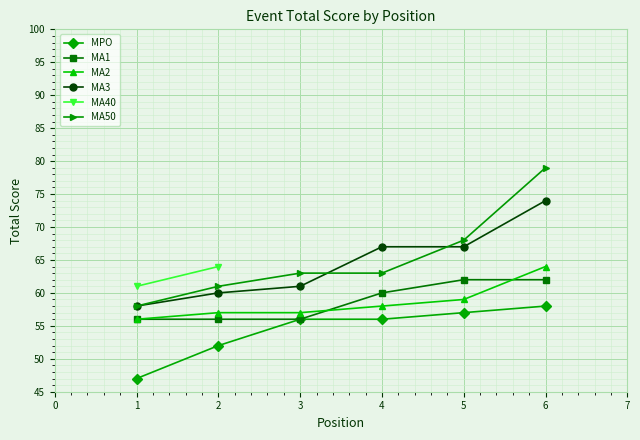

At how many categories does at least one series exceed 54?

6